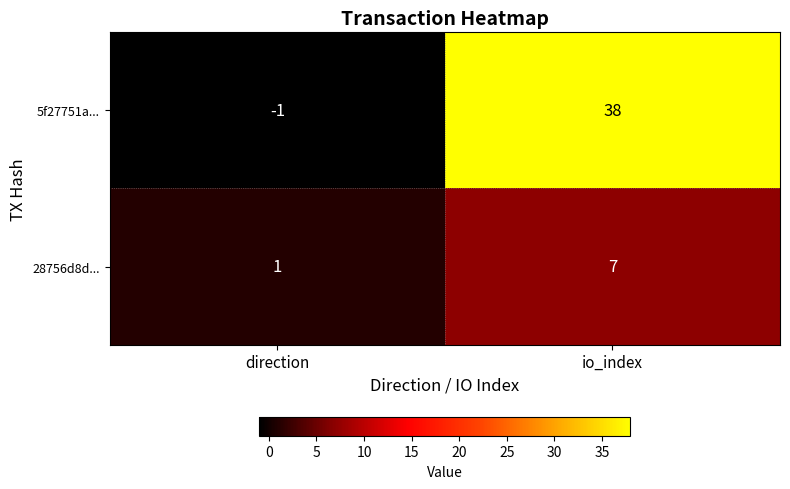

Reading right to left, what are all the values shown in this chart?

5f27751a...: 38	-1
28756d8d...: 7	1